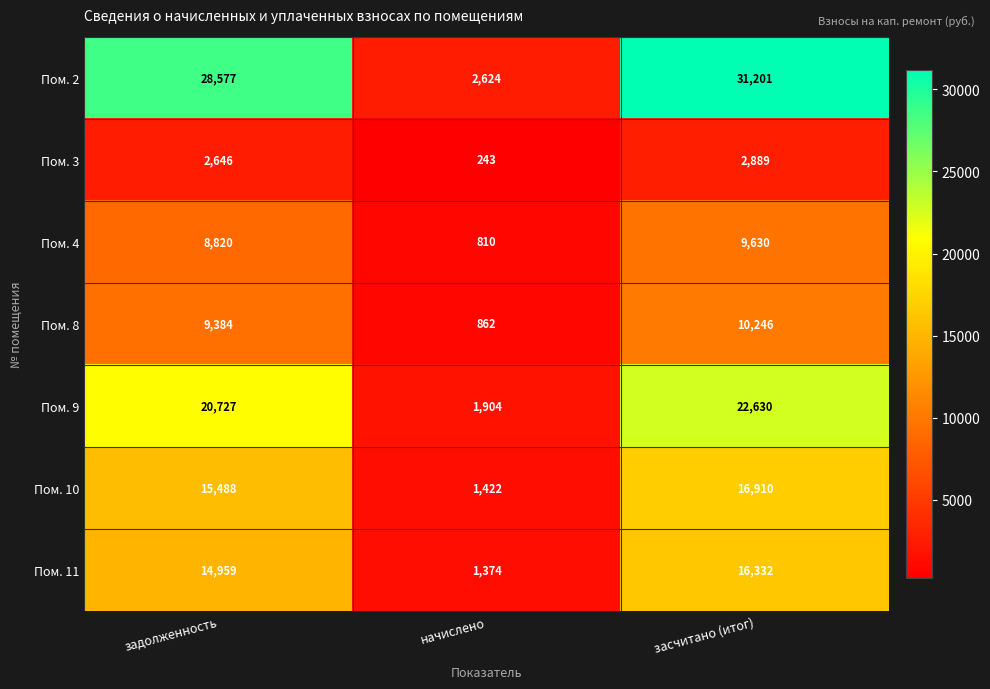

Which series has the widest spread of values?

Пом. 2